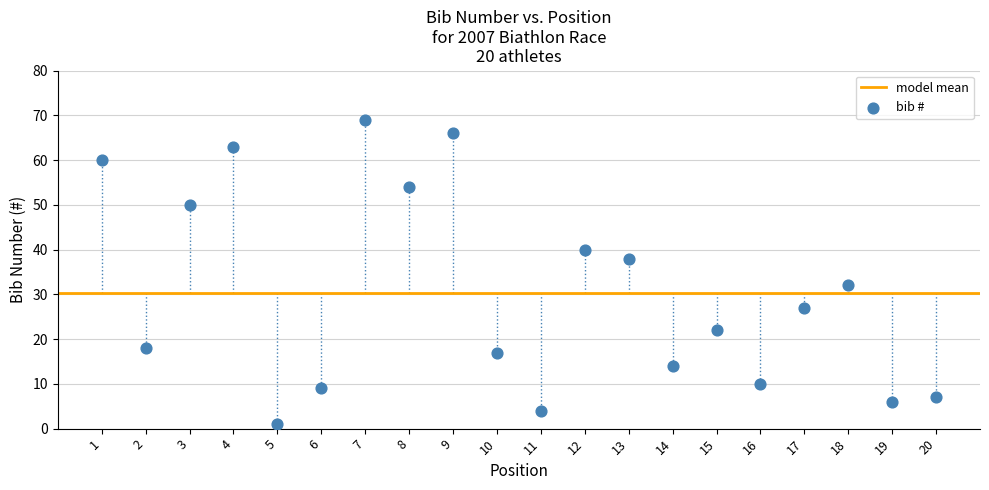

What is the range of Y values (max minus min)?

68